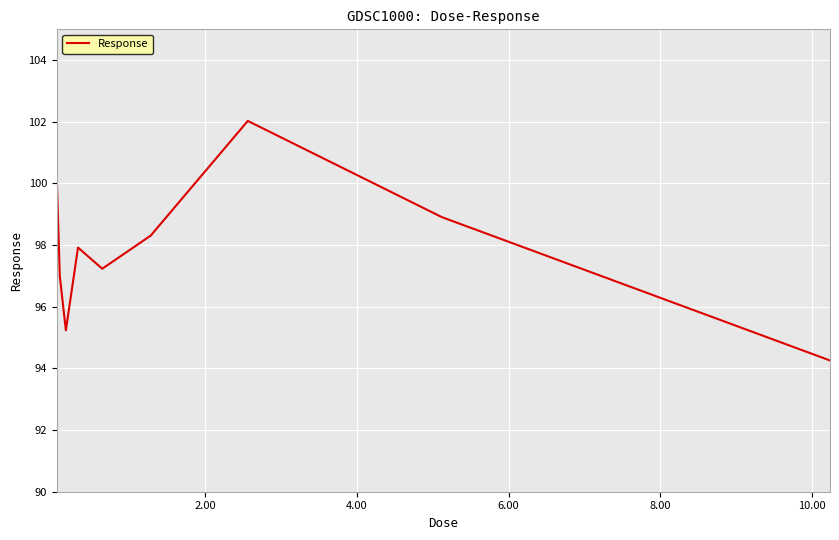

What is the difference between the maximum and minimum values?

7.8